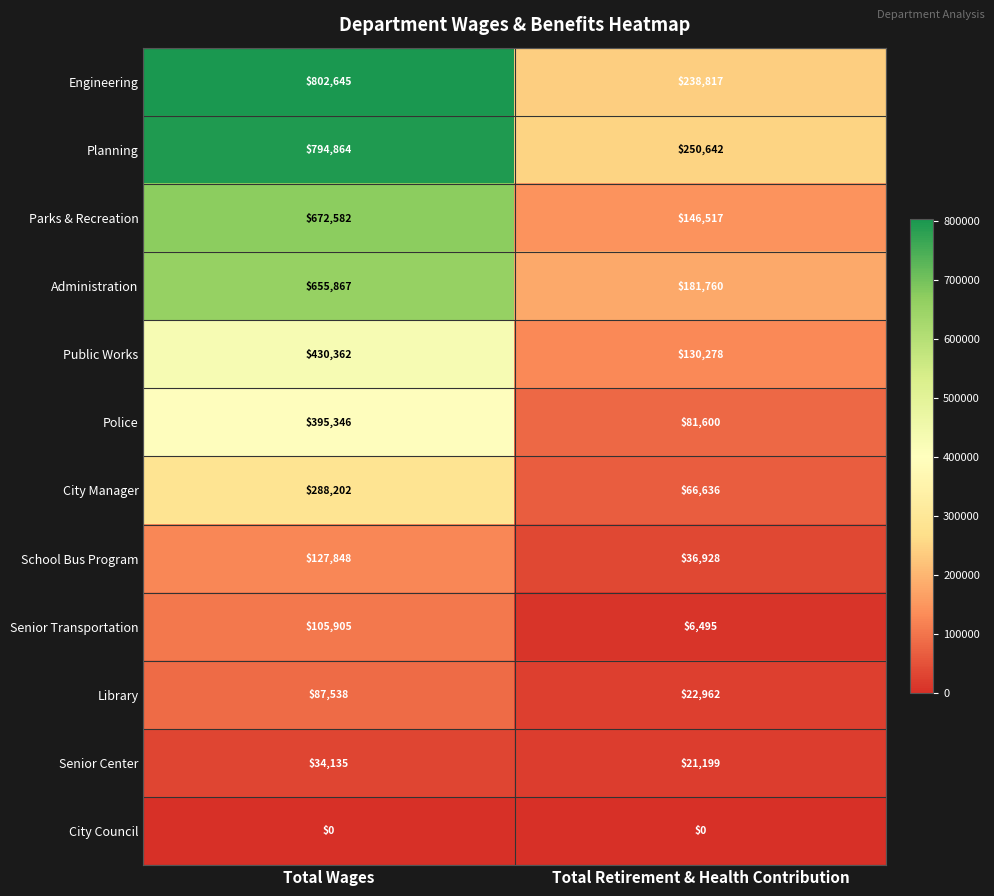

The Police series shows 16565 at Total Retirement & Health Contribution. True or false?

False